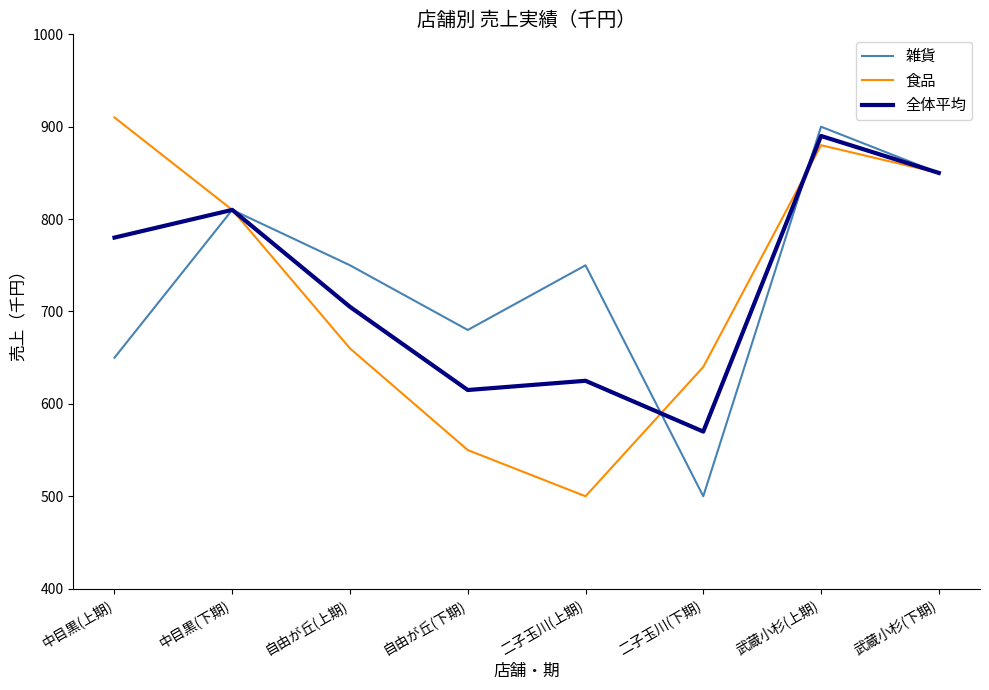

What is the sum of all 全体平均 values?

5845